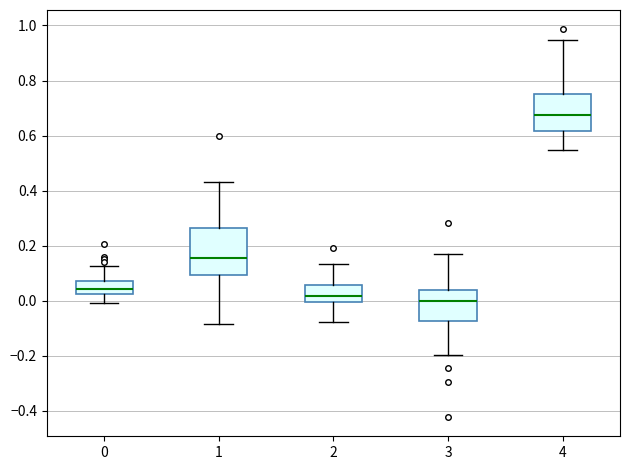

Where is the lower edge of the box at x = 2 on the y-axis? The values are not printed on the chart, so give them approximately, as read against the axis.

0.00